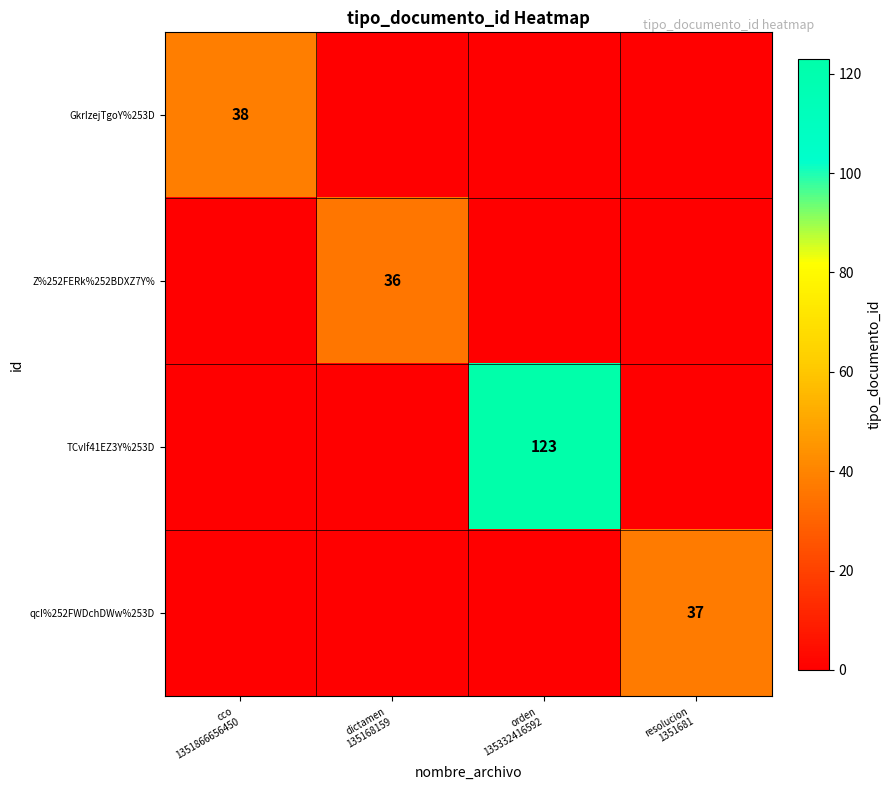

What is the difference between the maximum and second lowest values in the qcI%252FWDchDWw%253D series?

37